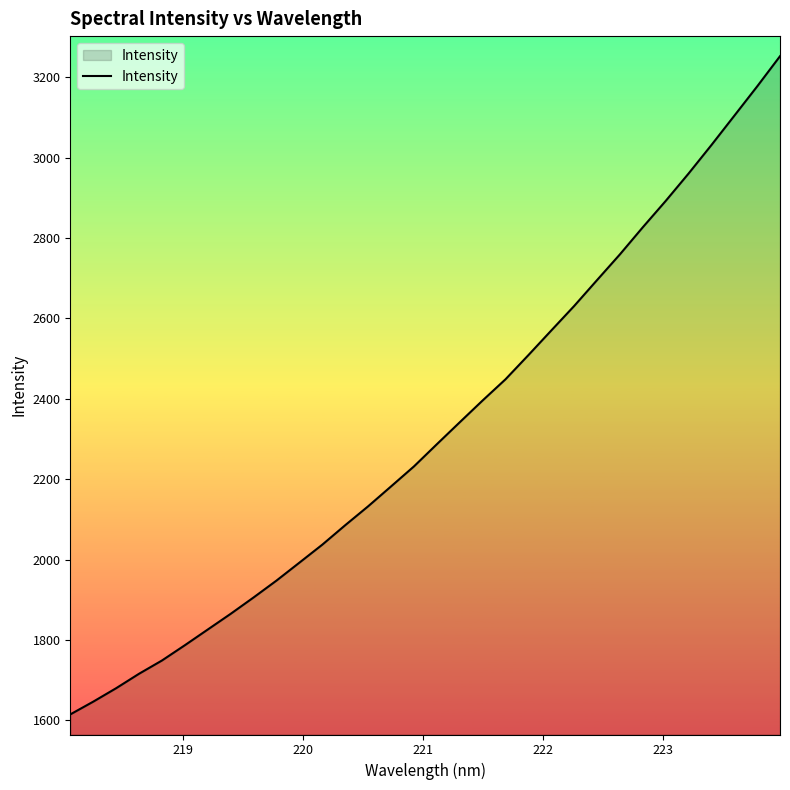

What is the minimum value shown in the chart?

1614.6